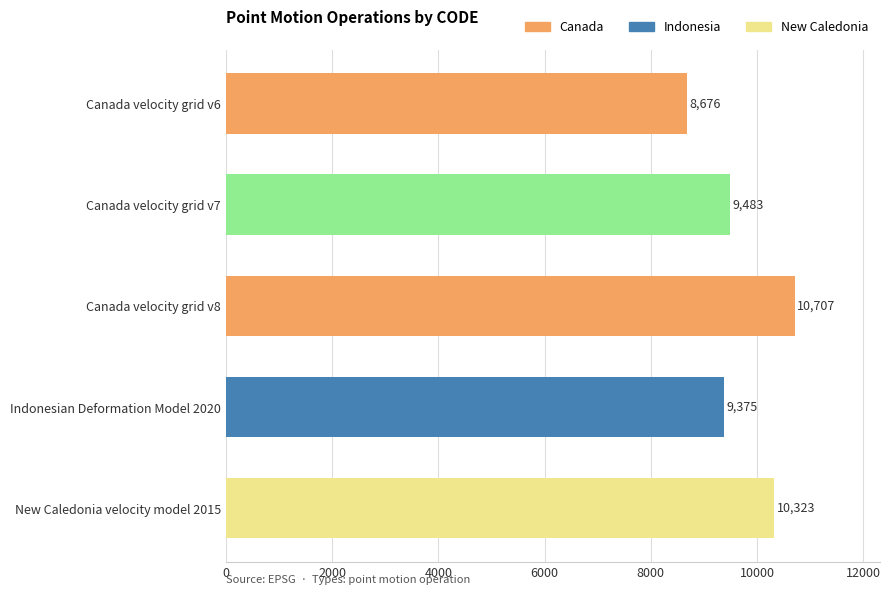

Approximately how many times larger is the value at Canada velocity grid v8 compared to Canada velocity grid v7?

1.1